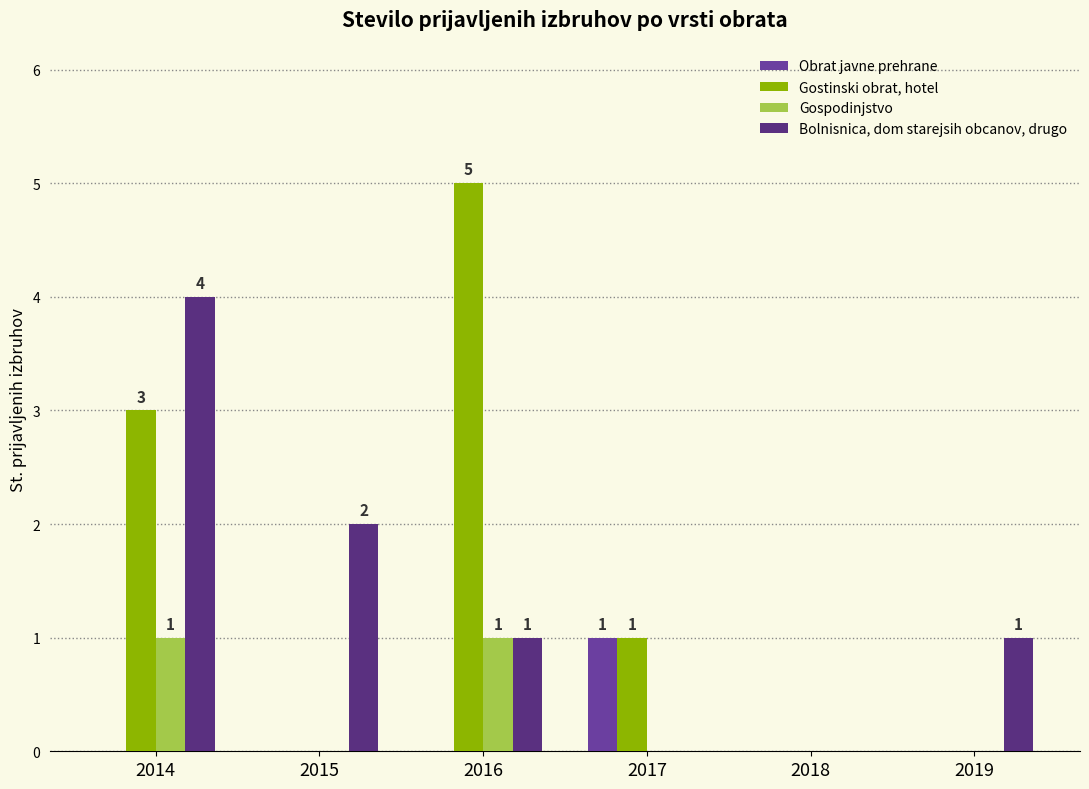

Between 2015 and 2018, which series saw the biggest shift?

Bolnisnica, dom starejsih obcanov, drugo